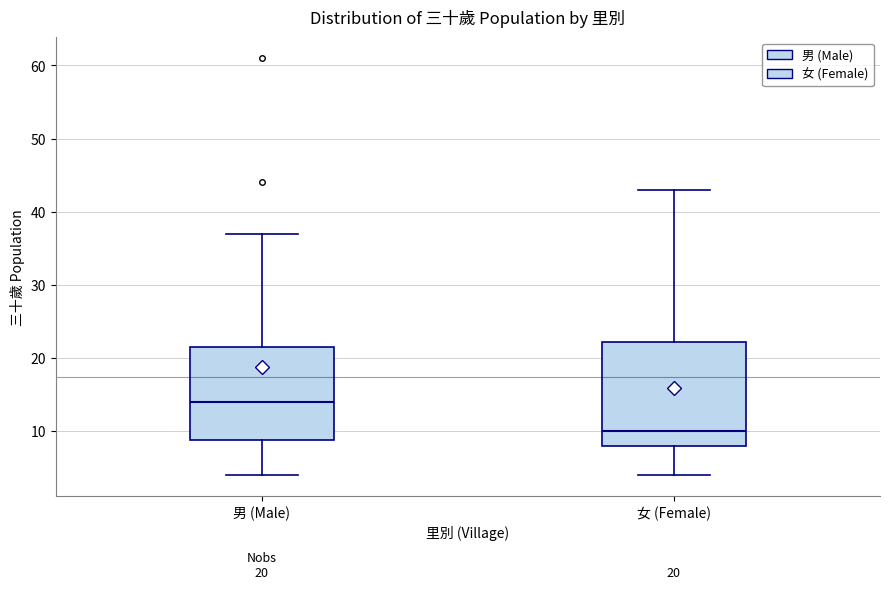

Which box is the tallest, from its lower edge to its upper edge?

女 (Female)